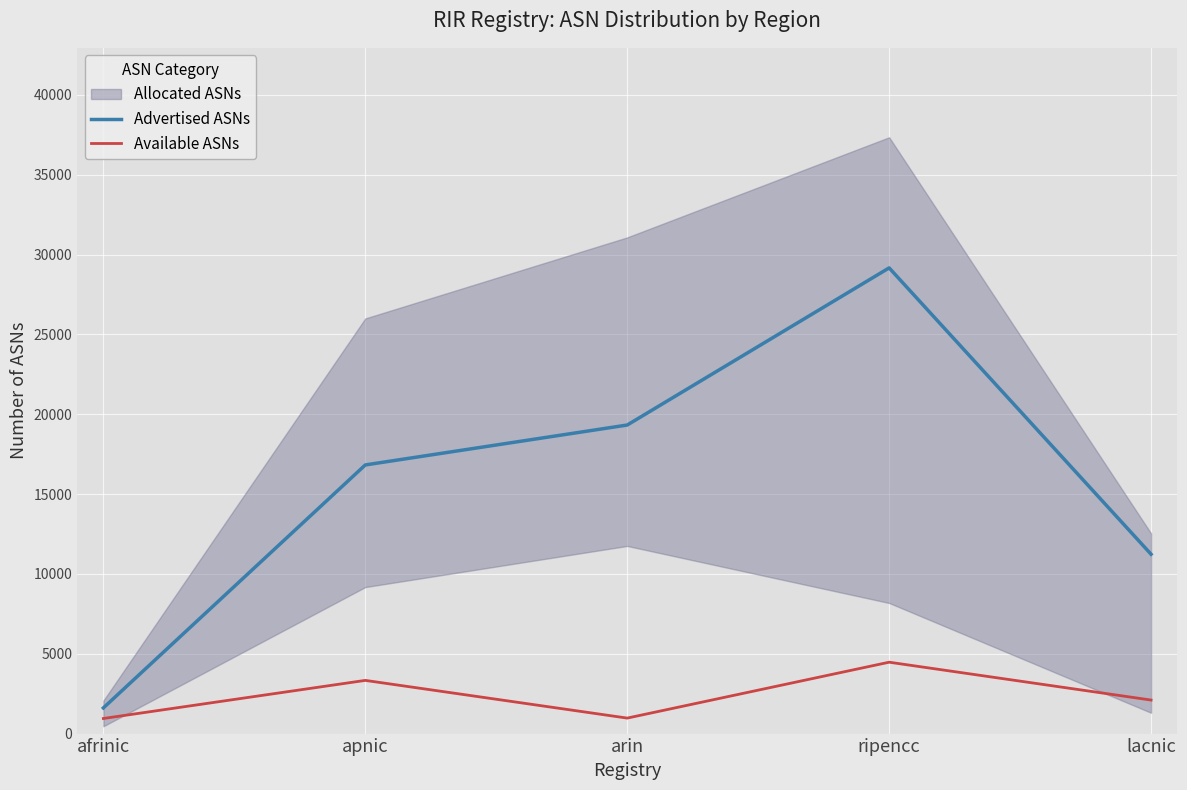

The Available ASNs series shows 2100 at lacnic. True or false?

True